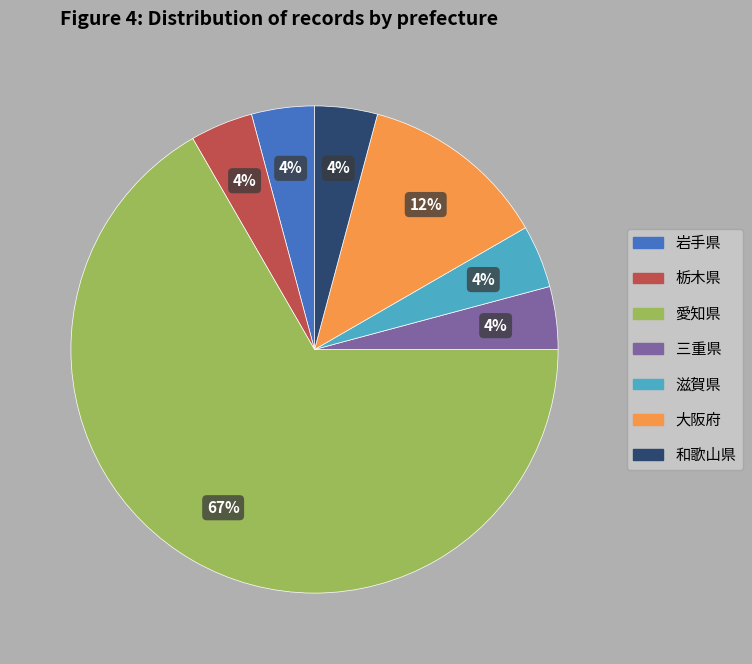

Combined, do 和歌山県 and 滋賀県 account for over 50%?

No